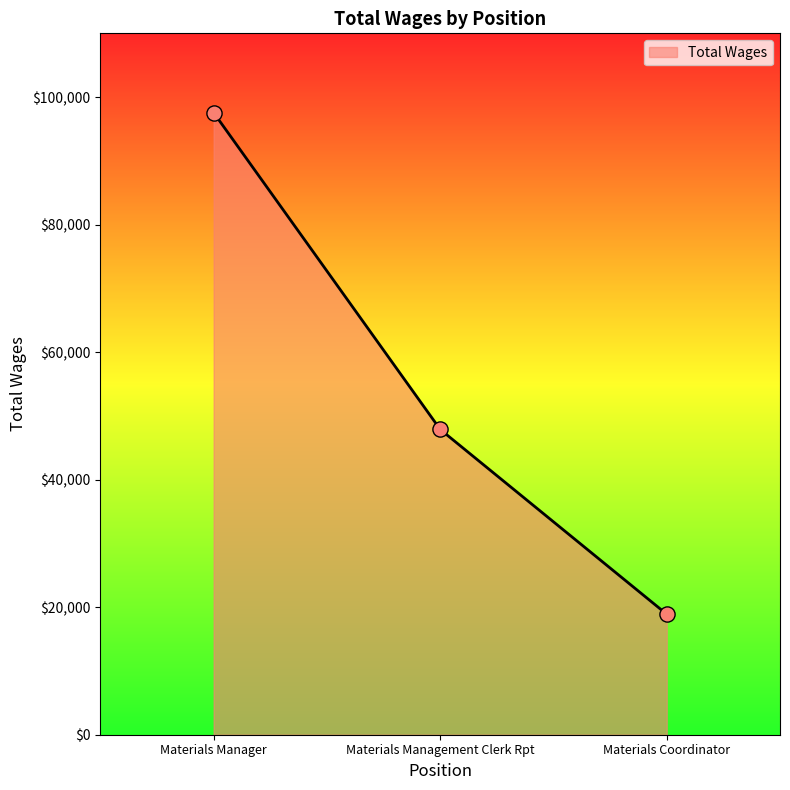

What is the ratio of the value at Materials Manager to the value at Materials Management Clerk Rpt?

2.0